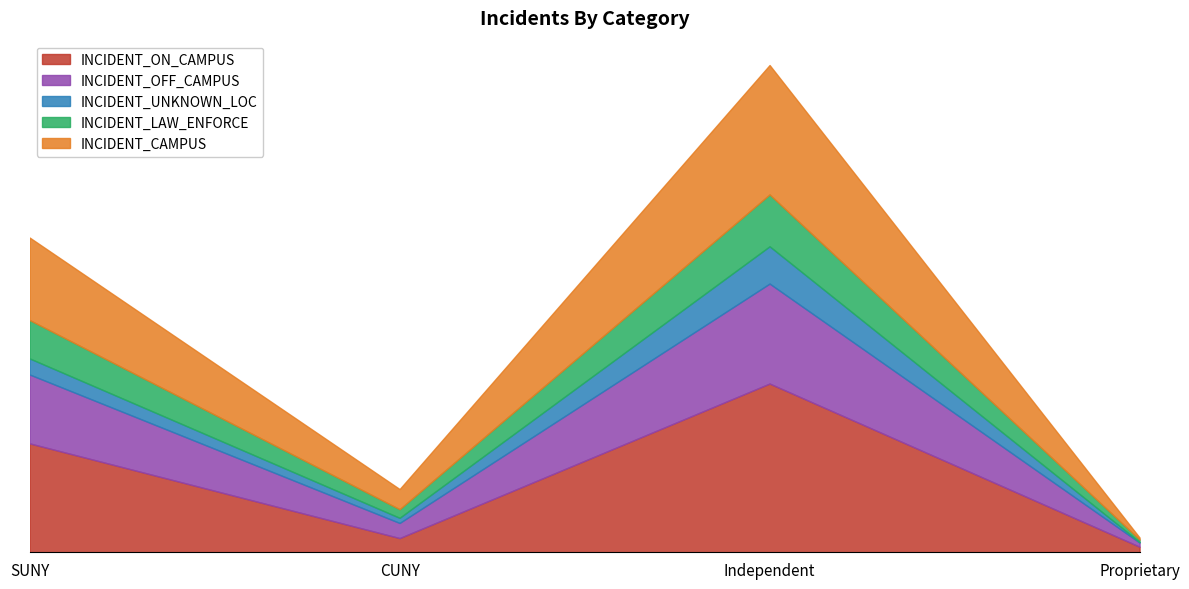

Does the chart display data point markers on the line(s)?

No